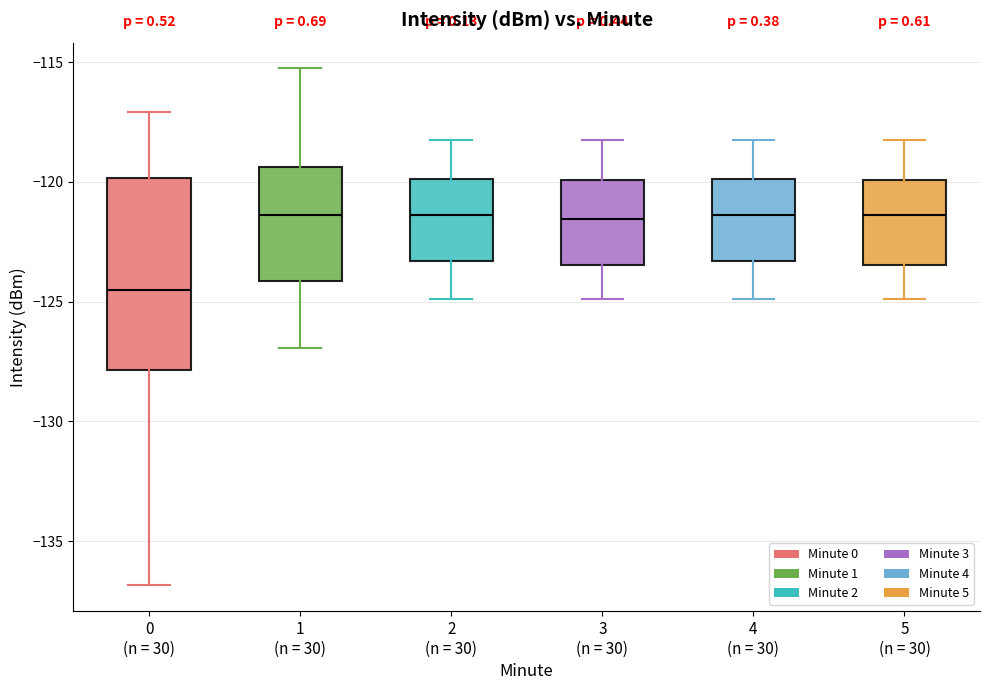

Where does the lower whisker of the box for 4 (n = 30) end on the y-axis? The values are not printed on the chart, so give them approximately, as read against the axis.

-125.0